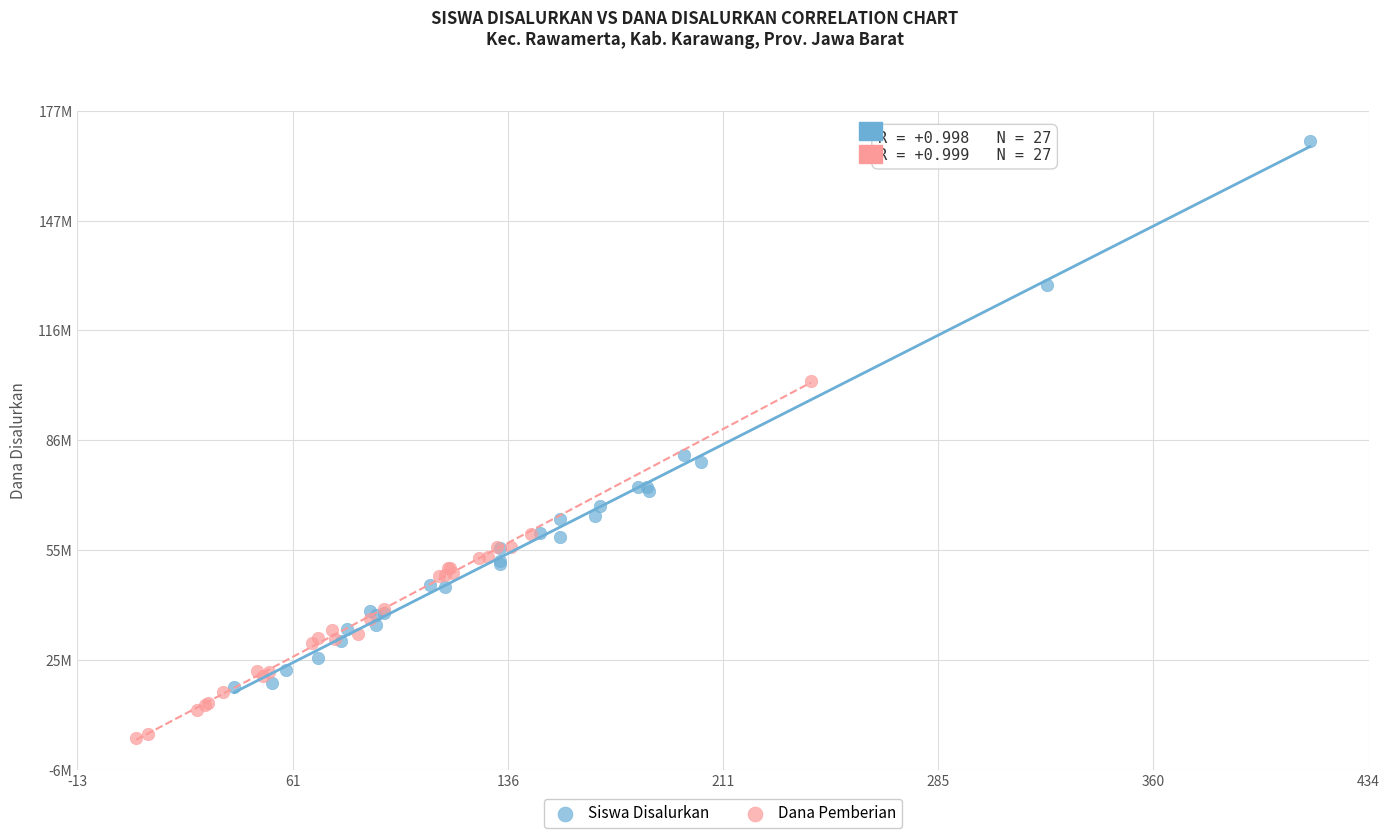

What are all the series names shown in the legend?

Siswa Disalurkan, Dana Pemberian